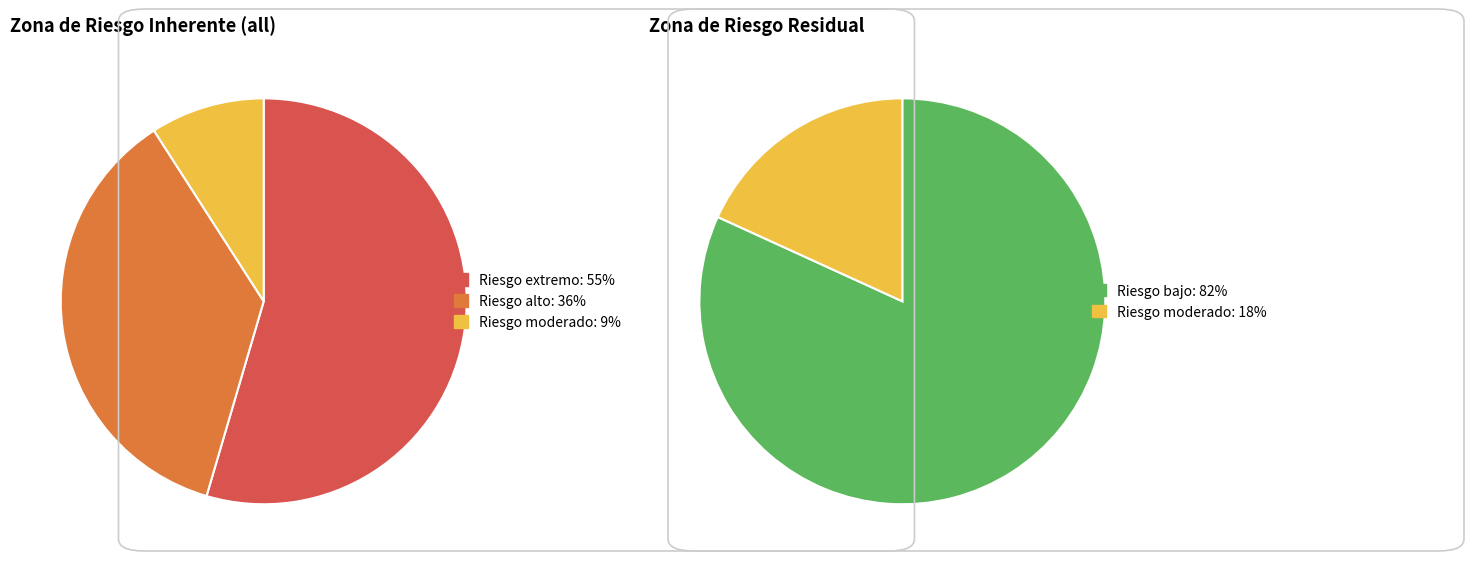

What is the majority slice?

Riesgo extremo